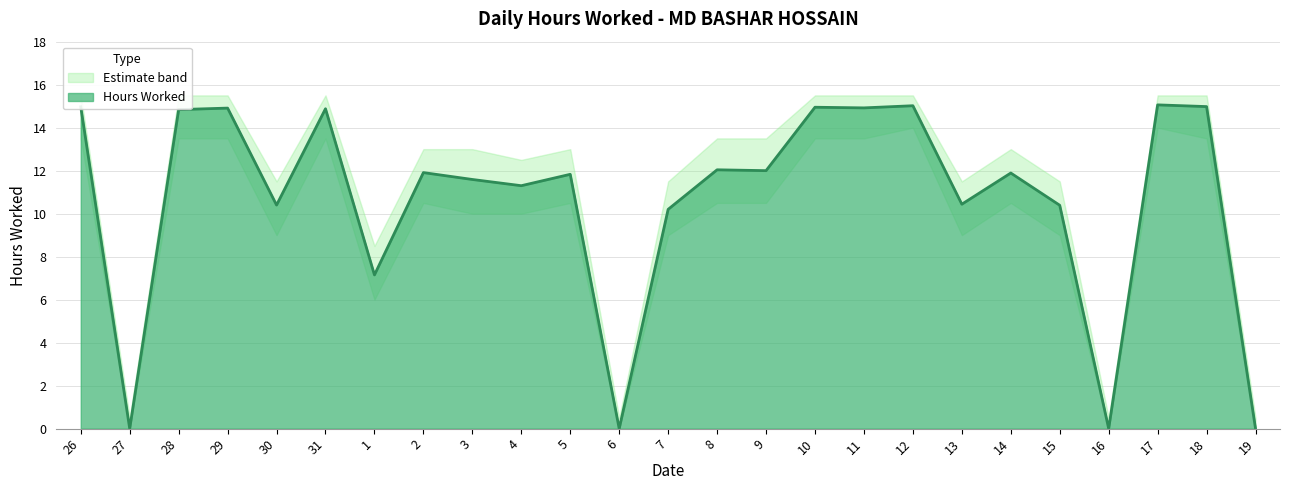

What is the sum of the Upper Band values at 11 and 6?

16.0